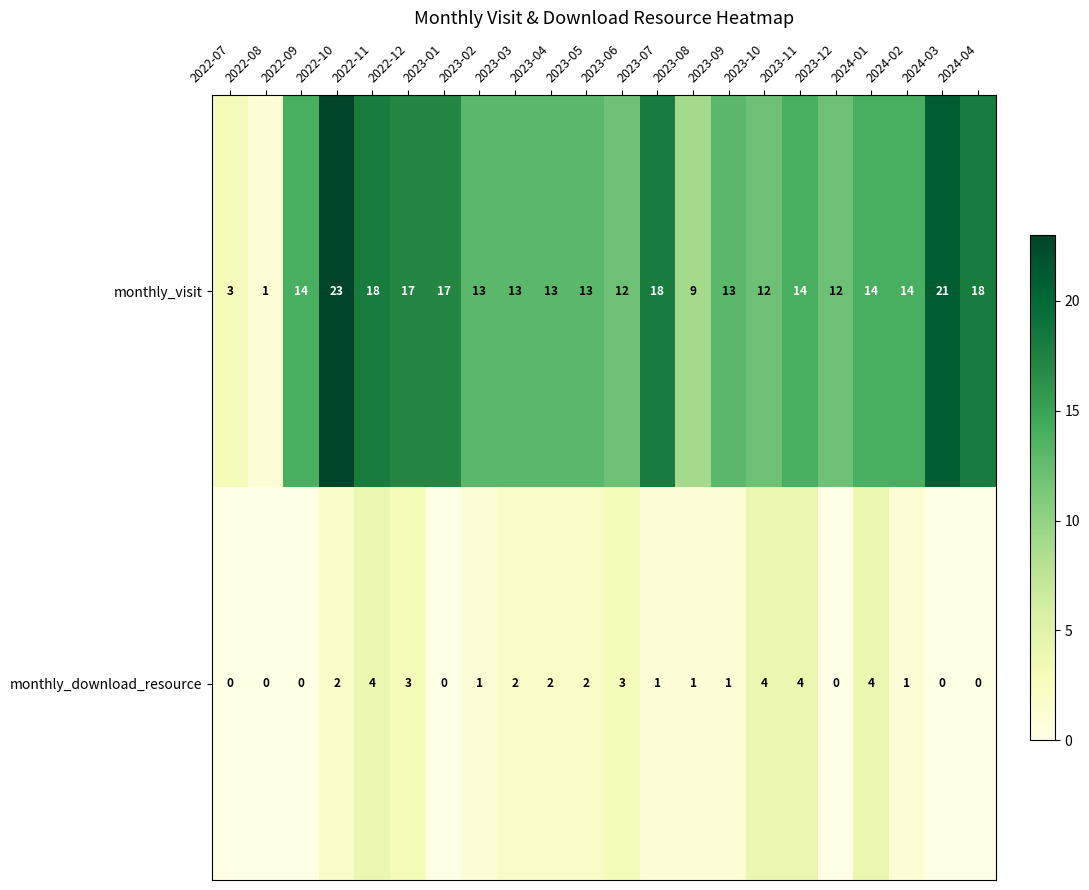

What is the approximate value of monthly_download_resource at 2023-10?

4